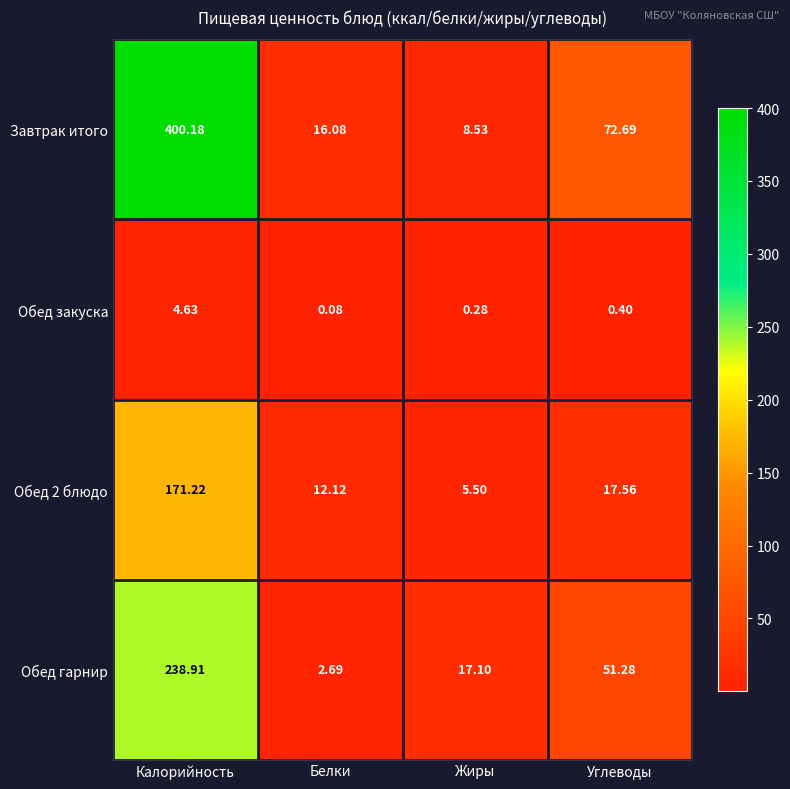

Where does the Завтрак итого series first go above 72?

Калорийность